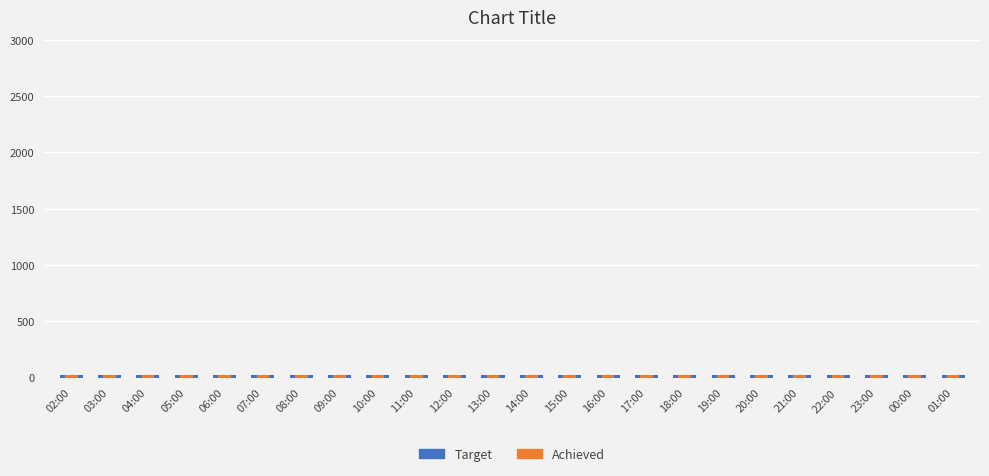

Count the Achieved values in the range 26 to 27.

21